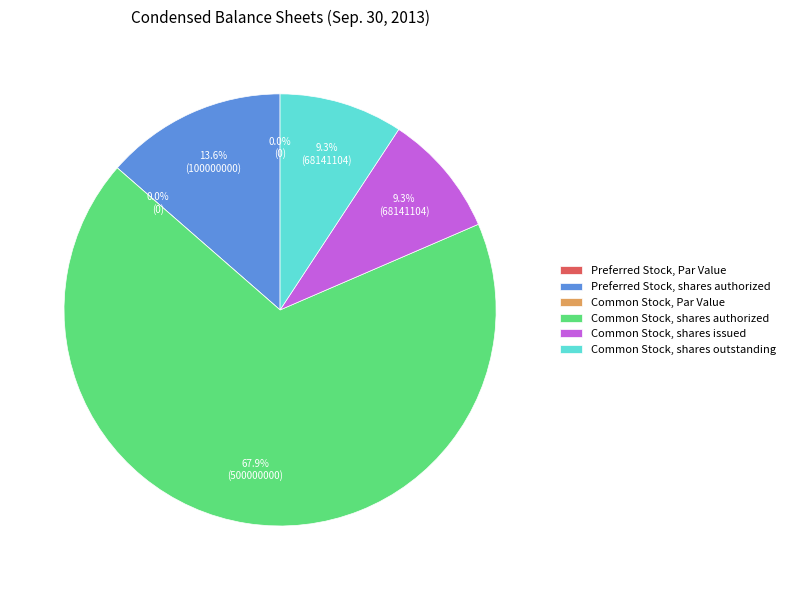

Which category has the biggest portion of the pie?

Common Stock, shares authorized